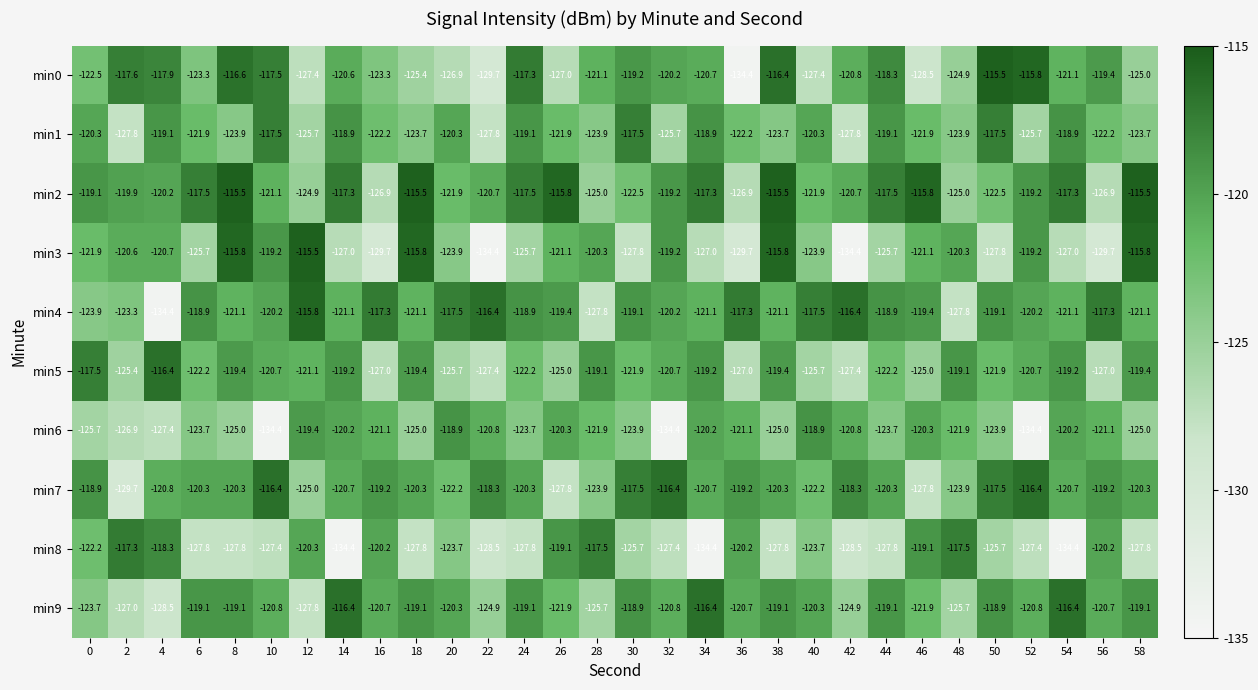

The min7 series shows -44.5 at 16. True or false?

False